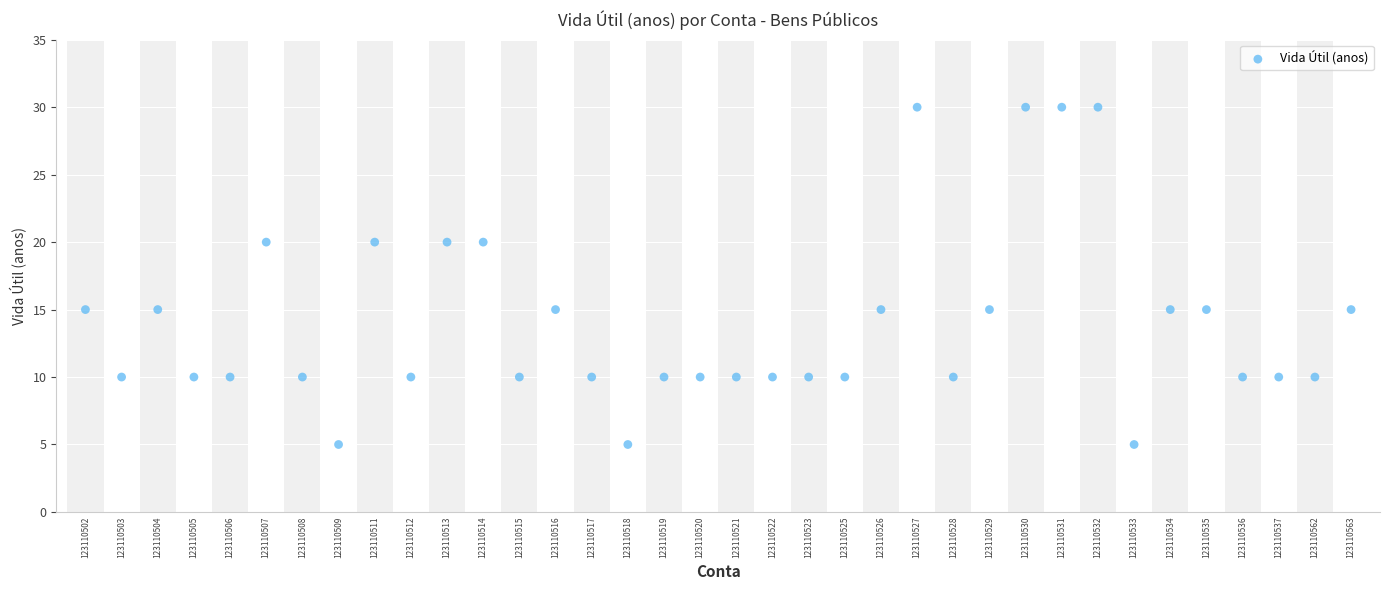

What is the range of Y values (max minus min)?

25